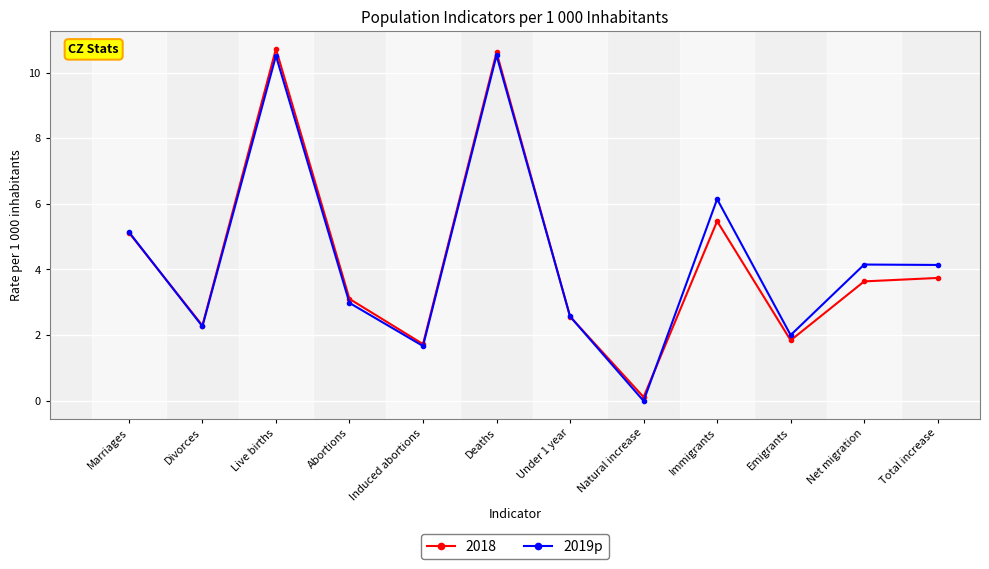

Between Live births and Immigrants, which series saw the biggest shift?

2018